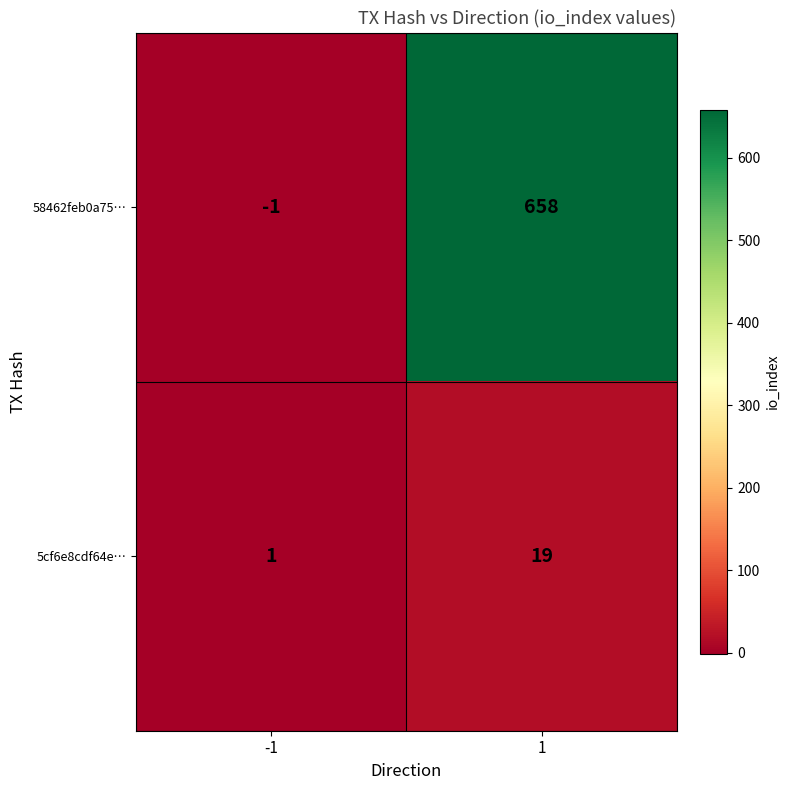

Between -1 and 1, which series saw the biggest shift?

58462feb0a75…